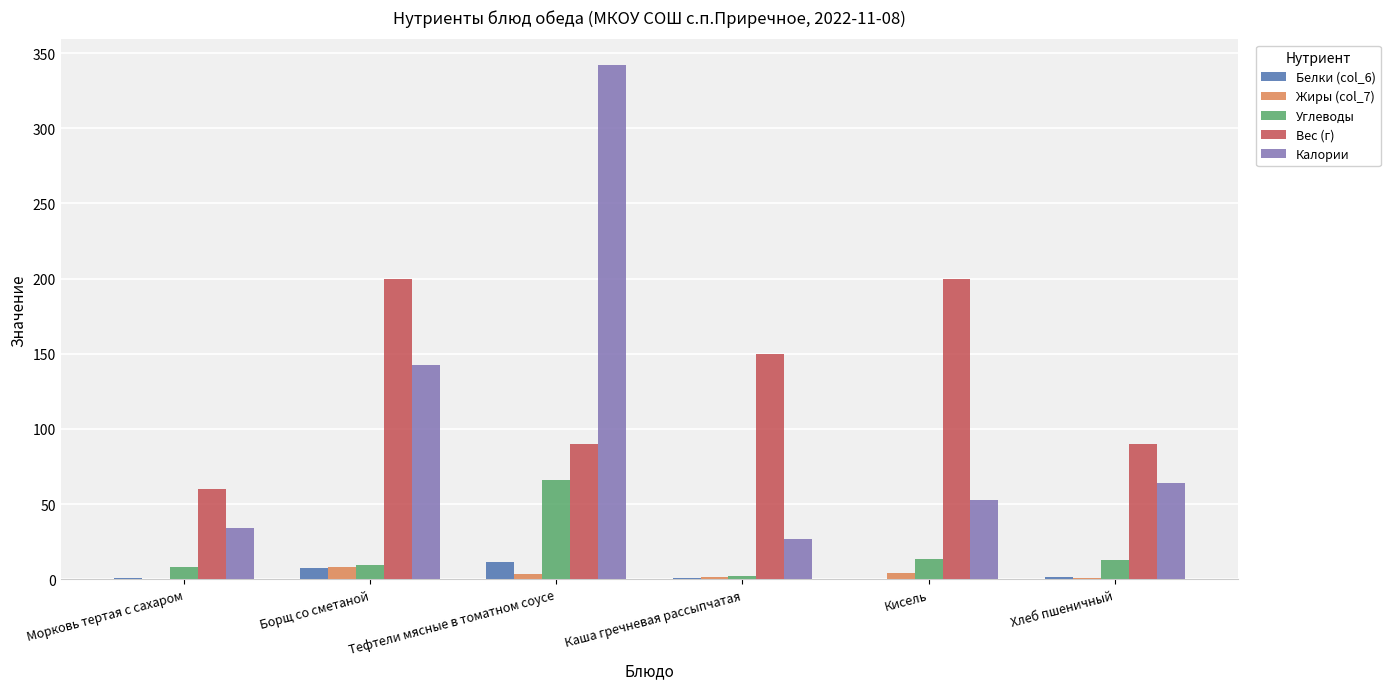

How many Вес (г) values are between 90 and 200?

5